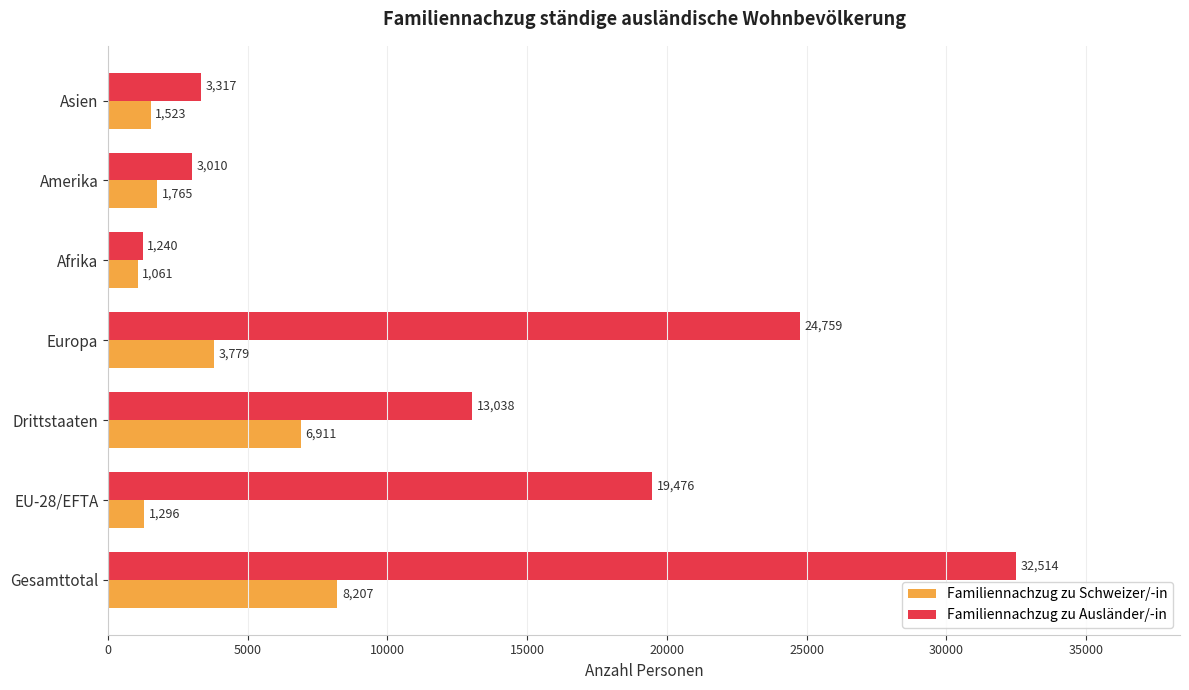

Is it true that Familiennachzug zu Schweizer/-in equals 1523 at Asien?

True